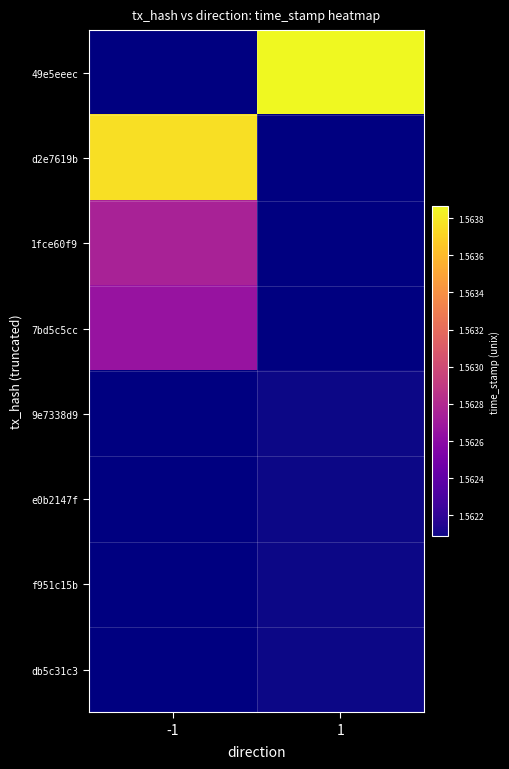

How many data points does each series have?

2